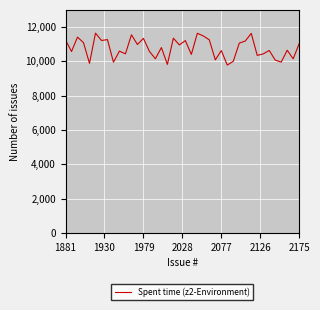

What is the smallest value displayed?

9787.6